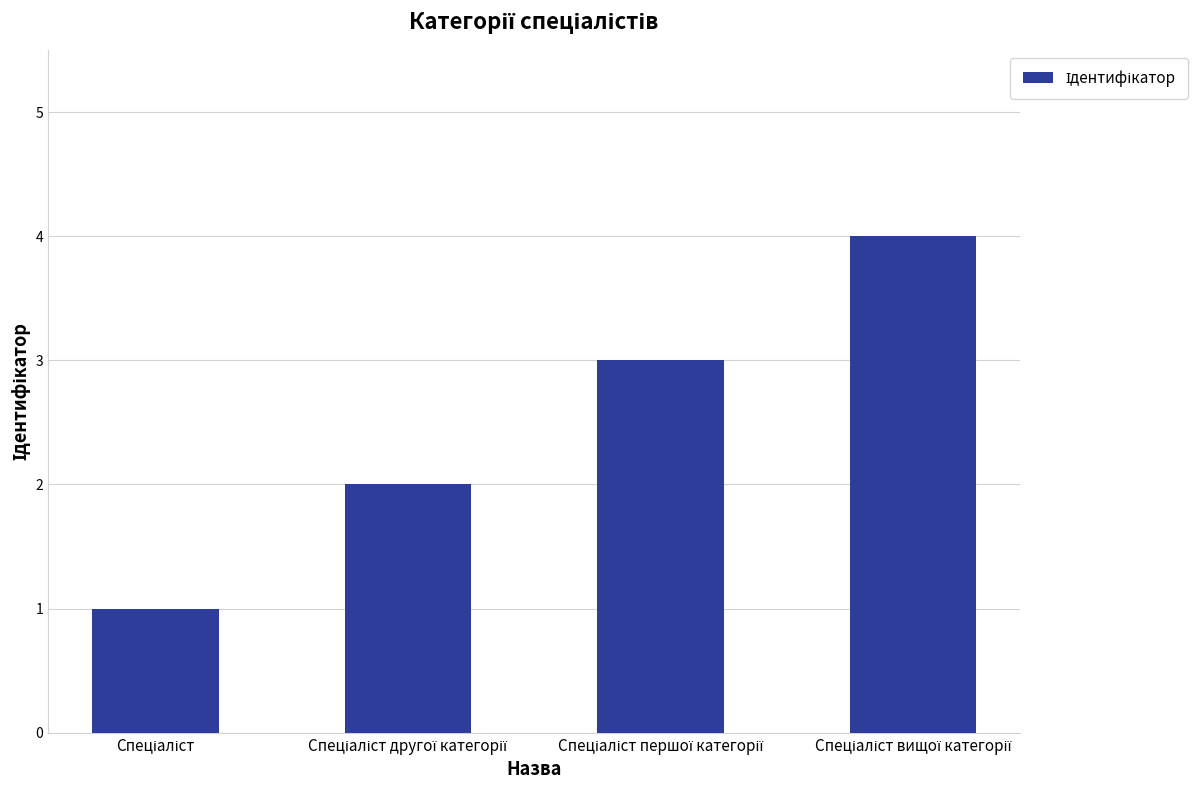

What is the maximum value shown in the chart?

4